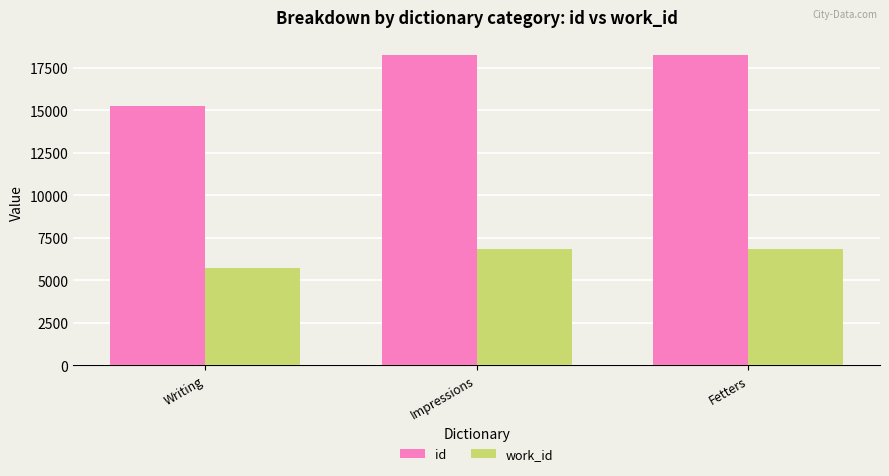

Read the work_id value at Fetters.

6816